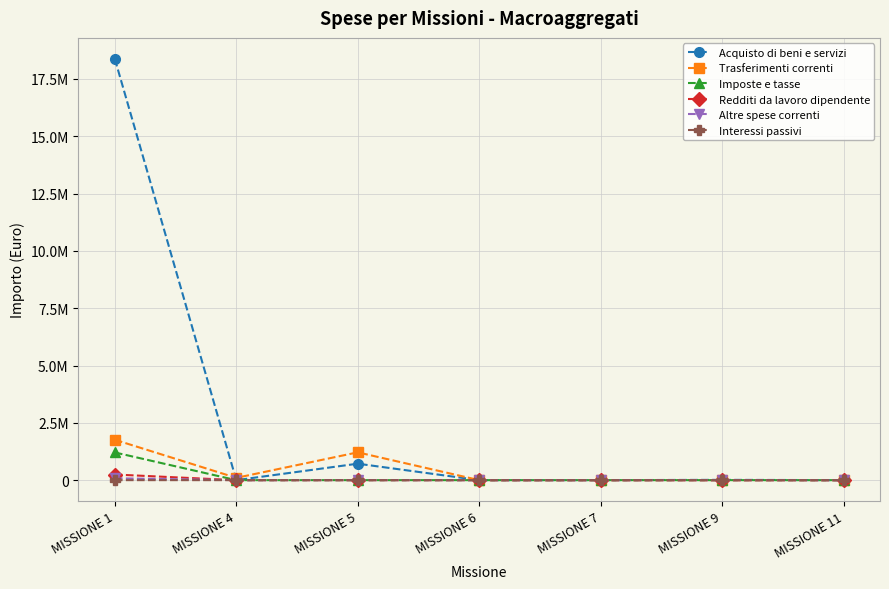

Which series has the largest total across all categories?

Acquisto di beni e servizi